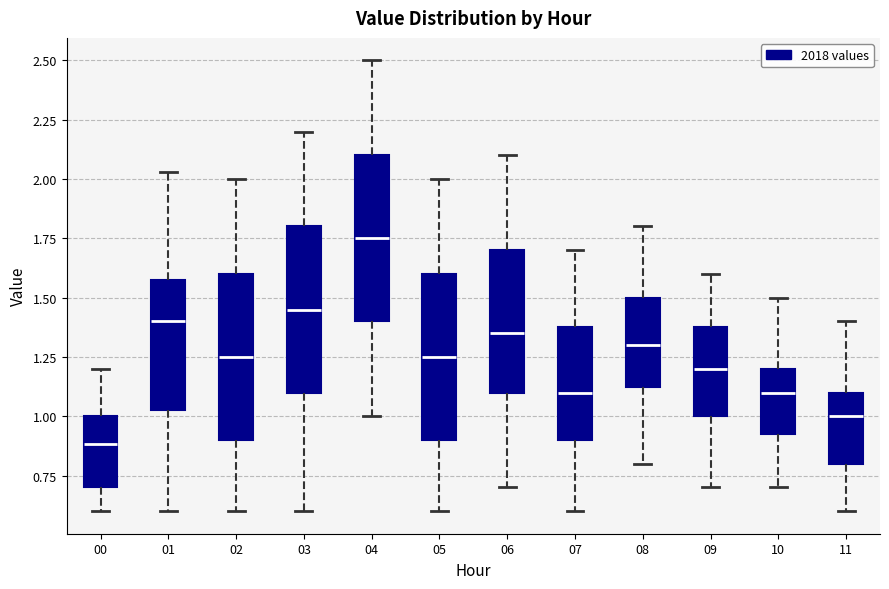

Reading left to right, read every box against the y-axis: the position of its median line, the range the box covers, and the ends of its whiskers. The values are not printed on the chart, so give them approximately, as read against the axis.

00: median 0.90, box 0.70 to 1.00, whiskers 0.60 to 1.20
01: median 1.40, box 1.05 to 1.60, whiskers 0.60 to 2.05
02: median 1.25, box 0.90 to 1.60, whiskers 0.60 to 2.00
03: median 1.45, box 1.10 to 1.80, whiskers 0.60 to 2.20
04: median 1.75, box 1.40 to 2.10, whiskers 1.00 to 2.50
05: median 1.25, box 0.90 to 1.60, whiskers 0.60 to 2.00
06: median 1.35, box 1.10 to 1.70, whiskers 0.70 to 2.10
07: median 1.10, box 0.90 to 1.40, whiskers 0.60 to 1.70
08: median 1.30, box 1.15 to 1.50, whiskers 0.80 to 1.80
09: median 1.20, box 1.00 to 1.40, whiskers 0.70 to 1.60
10: median 1.10, box 0.95 to 1.20, whiskers 0.70 to 1.50
11: median 1.00, box 0.80 to 1.10, whiskers 0.60 to 1.40